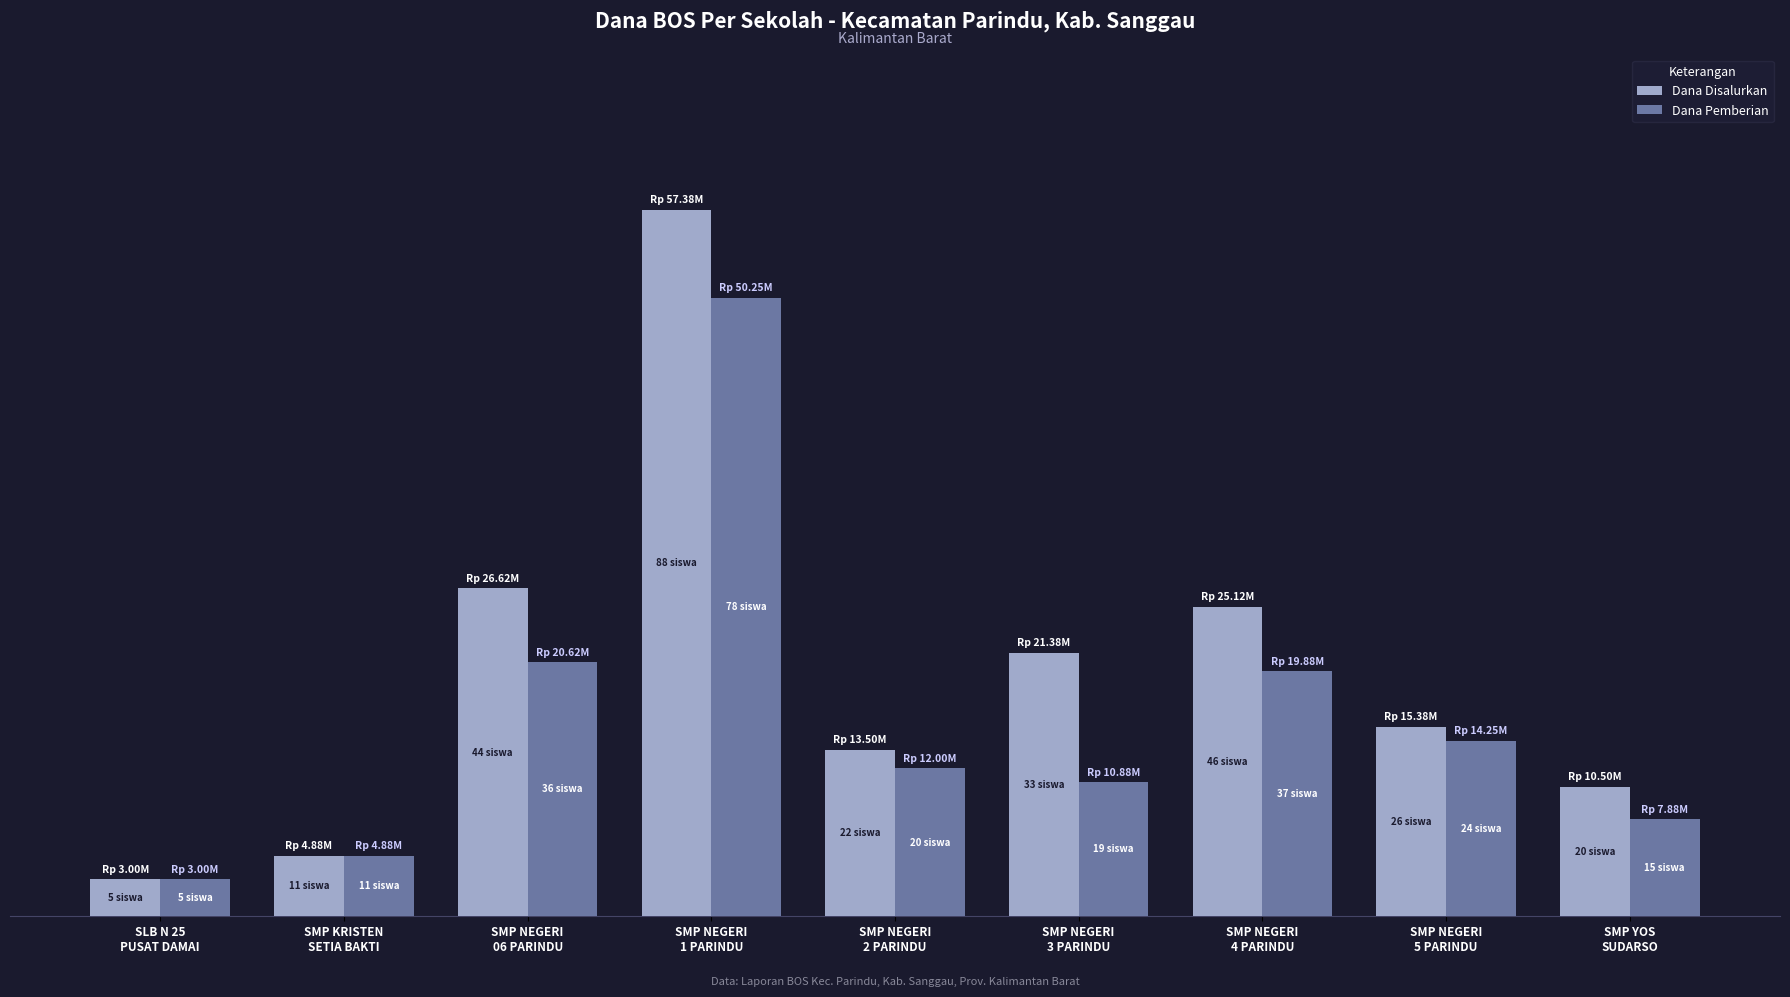

Rank the series by their maximum value, from highest to lowest.

Dana Disalurkan, Dana Pemberian